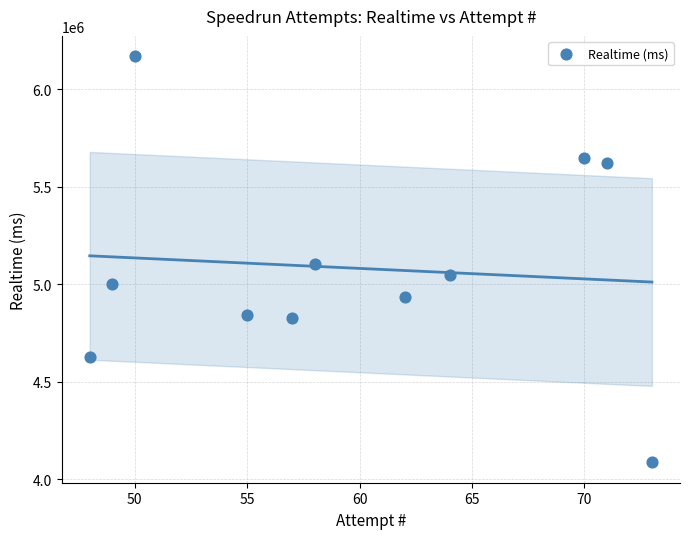

What is the range of X values (max minus min)?

25